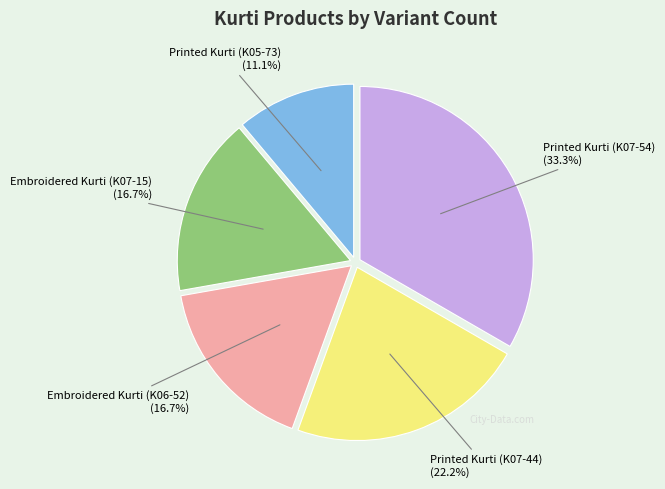

How many slices are in this pie chart?

5